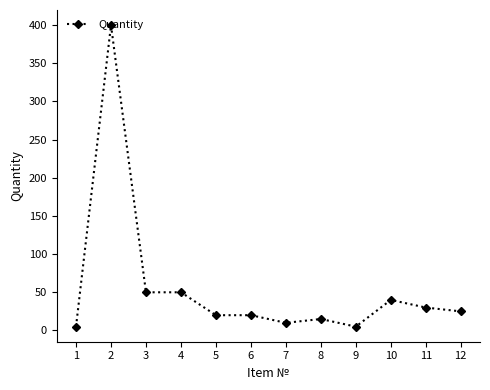

Is it true that the value at 11 is 30?

True